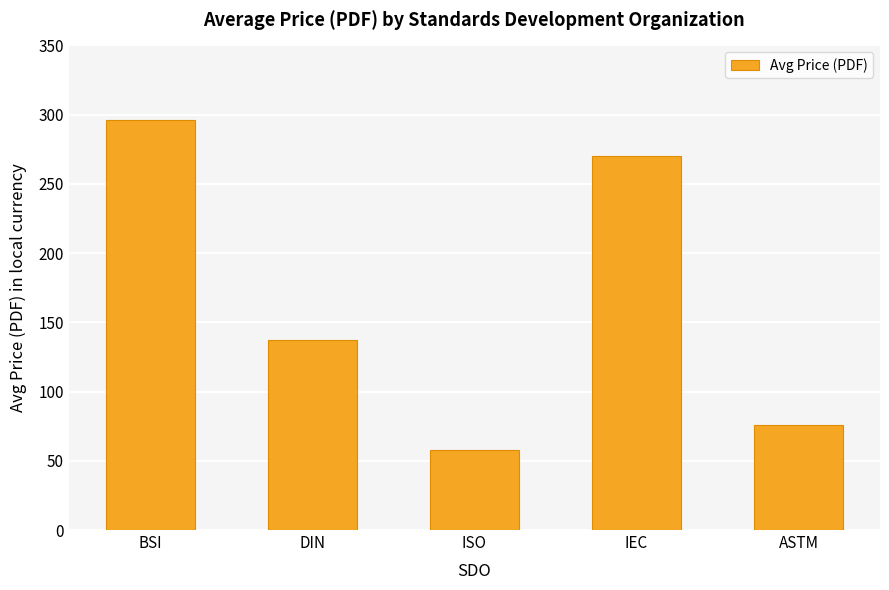

What is the change in value from DIN to ASTM?

-61.2